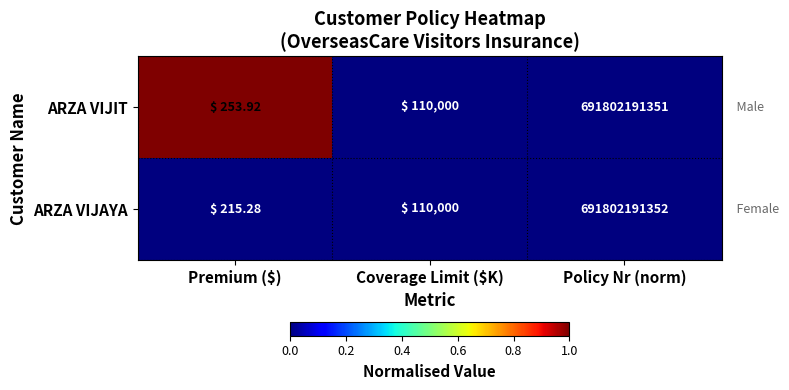

Rank the series by their average value, from lowest to highest.

ARZA VIJAYA, ARZA VIJIT